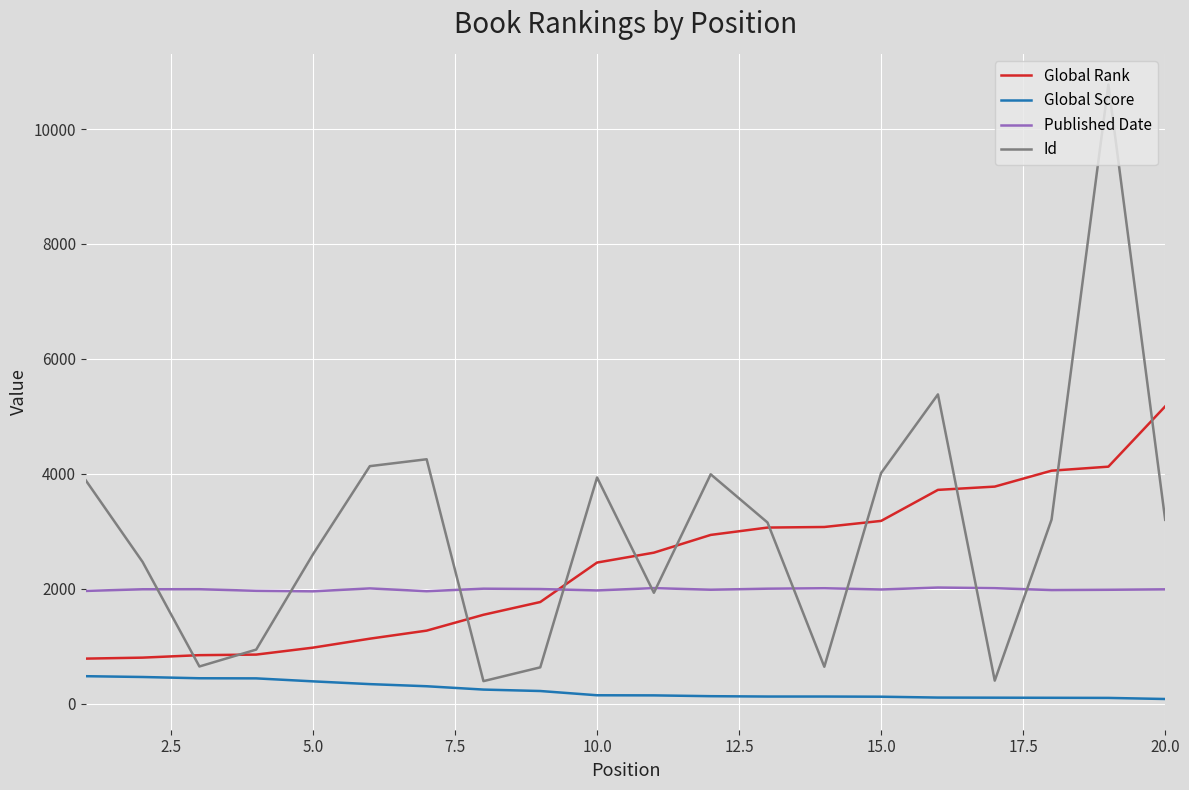

Rank the series by their average value, from highest to lowest.

Id, Global Rank, Published Date, Global Score